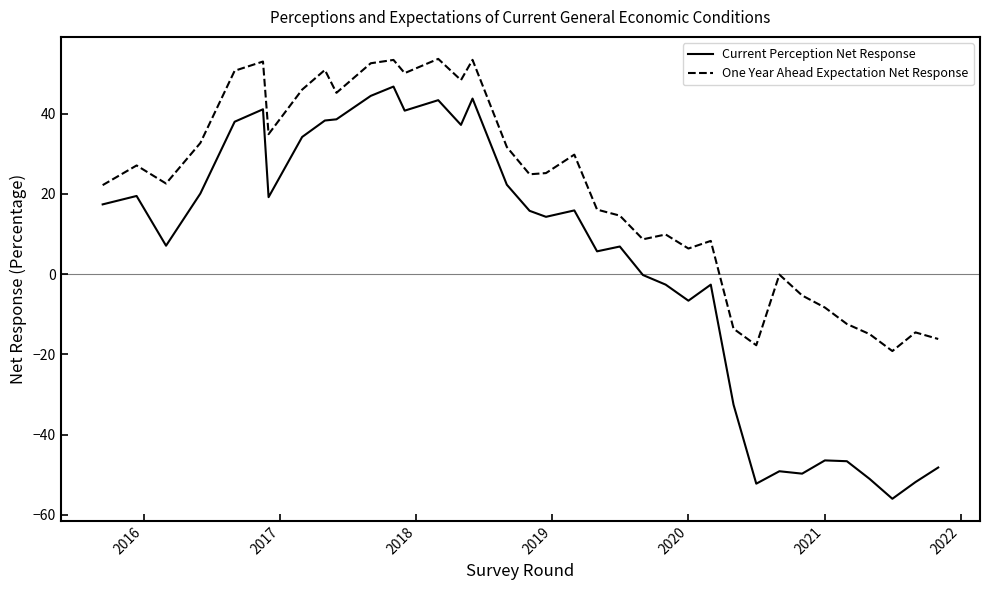

Which series has the largest total across all categories?

One Year Ahead Expectation Net Response